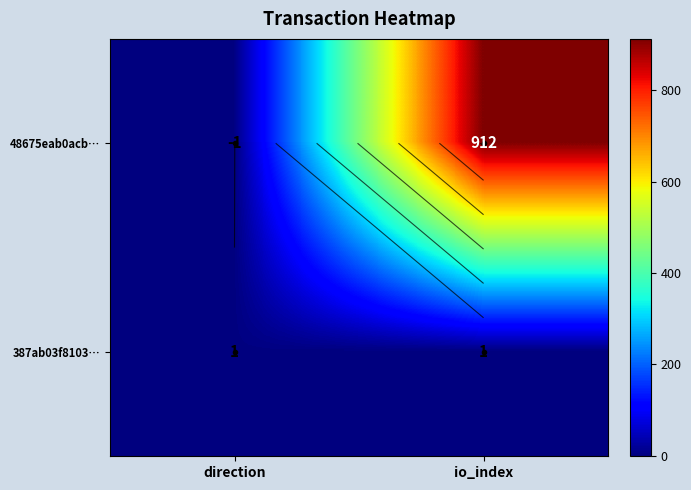

What is the sum of all 387ab03f8103… values?

2